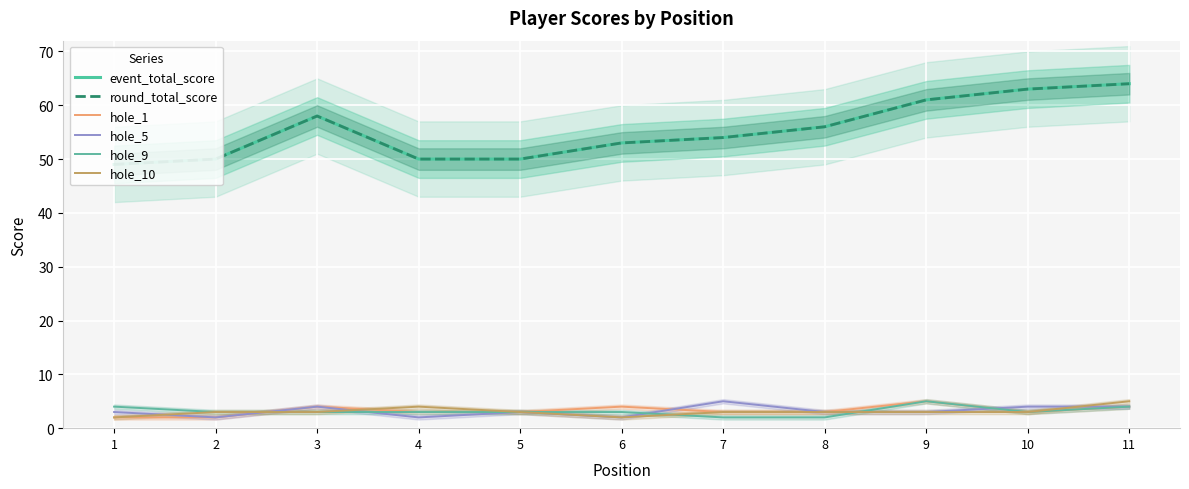

How many hole_9 values are between 3 and 4?

8